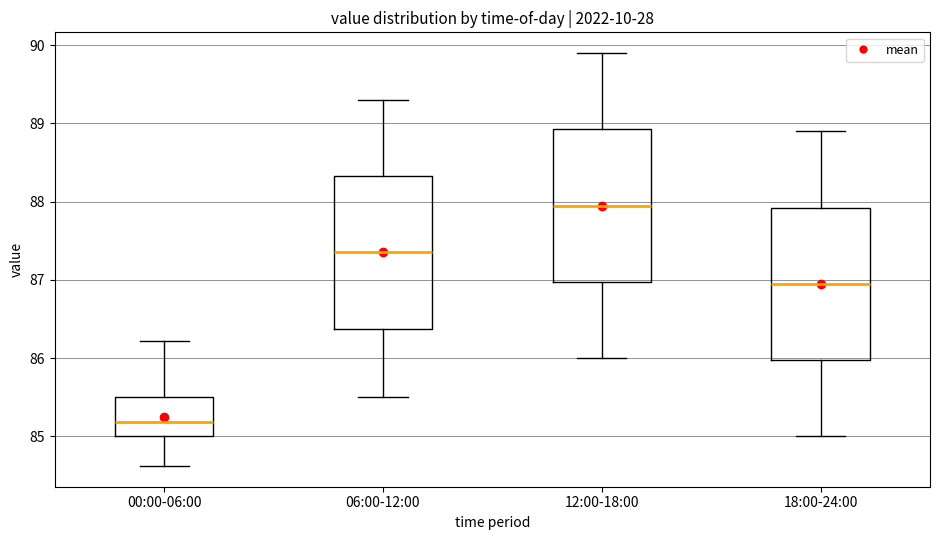

Reading left to right, read every box against the y-axis: the position of its median line, the range the box covers, and the ends of its whiskers. The values are not printed on the chart, so give them approximately, as read against the axis.

00:00-06:00: median 85.2, box 85.0 to 85.5, whiskers 84.6 to 86.2
06:00-12:00: median 87.4, box 86.4 to 88.3, whiskers 85.5 to 89.3
12:00-18:00: median 88.0, box 87.0 to 88.9, whiskers 86.0 to 89.9
18:00-24:00: median 87.0, box 86.0 to 87.9, whiskers 85.0 to 88.9